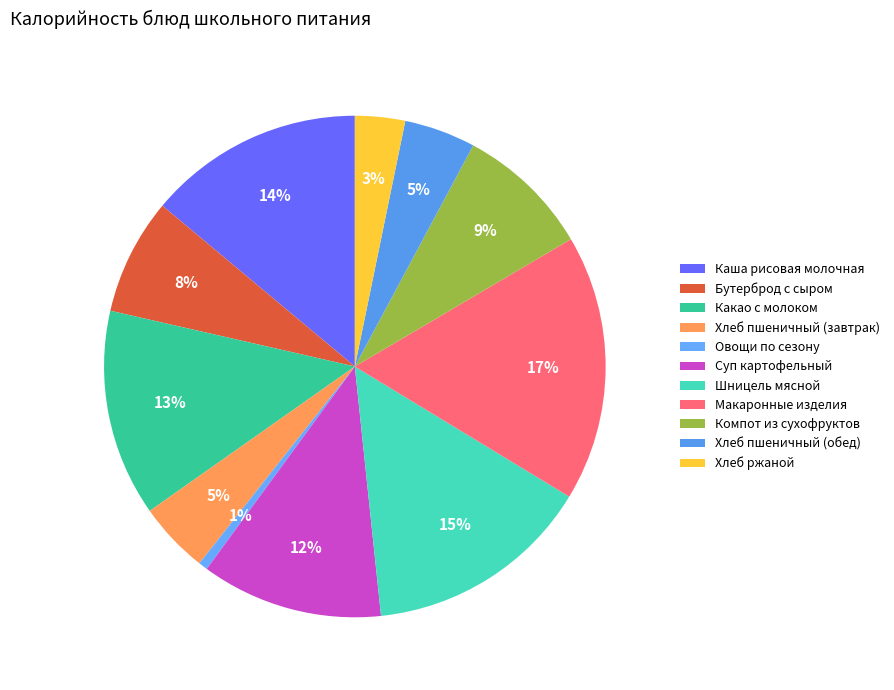

Rank the categories by value from lowest to highest.

Овощи по сезону, Хлеб ржаной, Хлеб пшеничный (завтрак), Хлеб пшеничный (обед), Бутерброд с сыром, Компот из сухофруктов, Суп картофельный, Какао с молоком, Каша рисовая молочная, Шницель мясной, Макаронные изделия